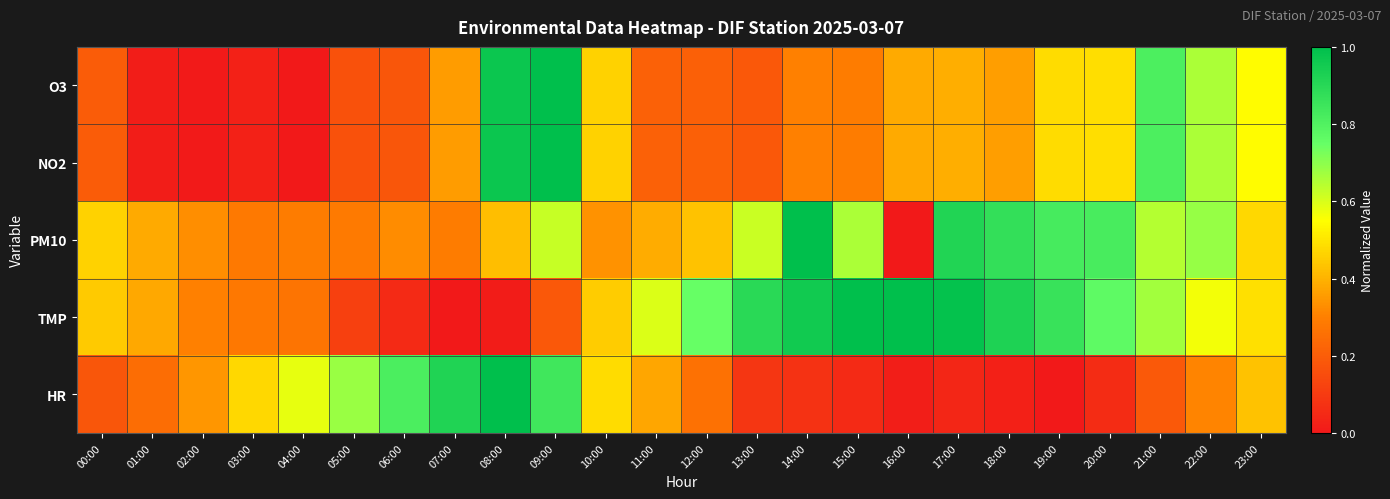

Reading left to right, list all the values displayed in this chart.

O3: 00:00=0.2	01:00=0.0	02:00=0.0	03:00=0.0	04:00=0.0	05:00=0.2	06:00=0.2	07:00=0.4	08:00=1.0	09:00=1.0	10:00=0.5	11:00=0.2	12:00=0.2	13:00=0.2	14:00=0.3	15:00=0.3	16:00=0.4	17:00=0.4	18:00=0.4	19:00=0.5	20:00=0.5	21:00=0.8	22:00=0.7	23:00=0.5
NO2: 00:00=0.2	01:00=0.0	02:00=0.0	03:00=0.0	04:00=0.0	05:00=0.2	06:00=0.2	07:00=0.4	08:00=1.0	09:00=1.0	10:00=0.5	11:00=0.2	12:00=0.2	13:00=0.2	14:00=0.3	15:00=0.3	16:00=0.4	17:00=0.4	18:00=0.4	19:00=0.5	20:00=0.5	21:00=0.8	22:00=0.7	23:00=0.5
PM10: 00:00=0.5	01:00=0.4	02:00=0.3	03:00=0.3	04:00=0.3	05:00=0.3	06:00=0.3	07:00=0.3	08:00=0.4	09:00=0.6	10:00=0.3	11:00=0.4	12:00=0.4	13:00=0.6	14:00=1.0	15:00=0.7	16:00=0.0	17:00=0.9	18:00=0.9	19:00=0.8	20:00=0.8	21:00=0.6	22:00=0.7	23:00=0.5
TMP: 00:00=0.4	01:00=0.4	02:00=0.3	03:00=0.3	04:00=0.3	05:00=0.1	06:00=0.1	07:00=0.0	08:00=0.0	09:00=0.2	10:00=0.4	11:00=0.6	12:00=0.7	13:00=0.9	14:00=1.0	15:00=1.0	16:00=1.0	17:00=1.0	18:00=0.9	19:00=0.9	20:00=0.8	21:00=0.7	22:00=0.6	23:00=0.5
HR: 00:00=0.2	01:00=0.2	02:00=0.3	03:00=0.5	04:00=0.6	05:00=0.7	06:00=0.8	07:00=0.9	08:00=1.0	09:00=0.8	10:00=0.5	11:00=0.4	12:00=0.3	13:00=0.1	14:00=0.1	15:00=0.1	16:00=0.0	17:00=0.0	18:00=0.0	19:00=0.0	20:00=0.1	21:00=0.2	22:00=0.3	23:00=0.4